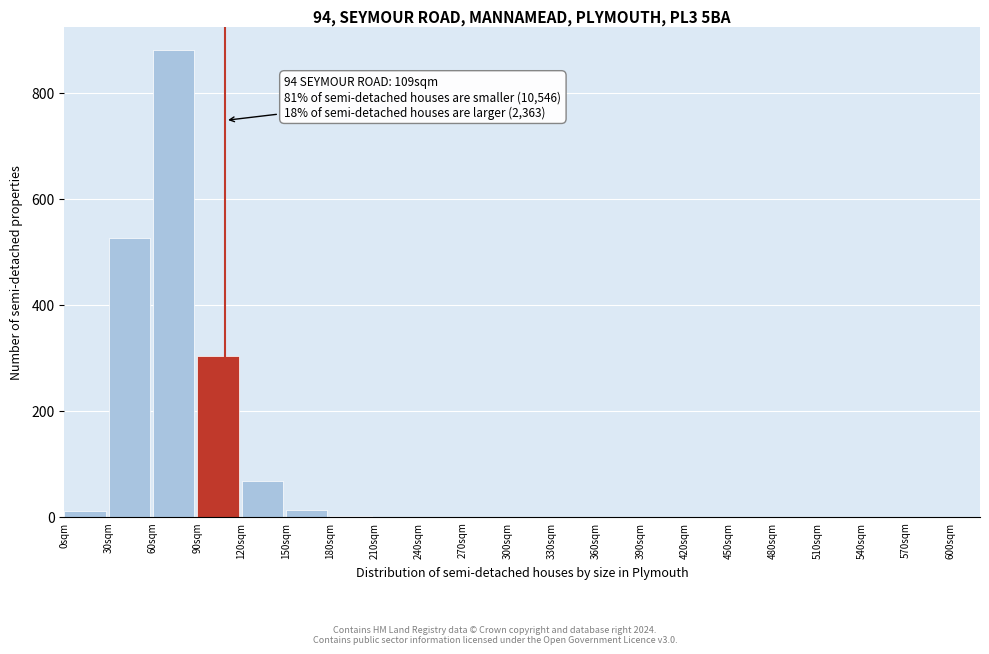

Which range on the x-axis has the tallest bar?

60 to 90